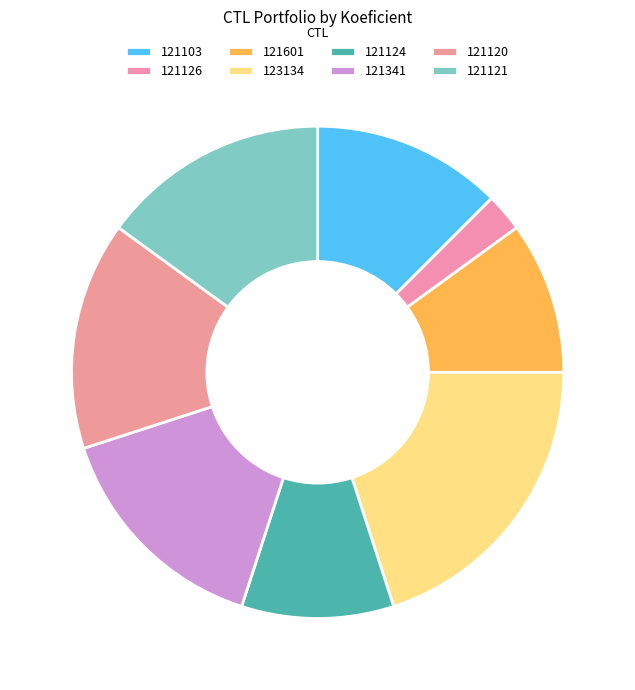

Combined, do 121103 and 121601 account for over 50%?

No